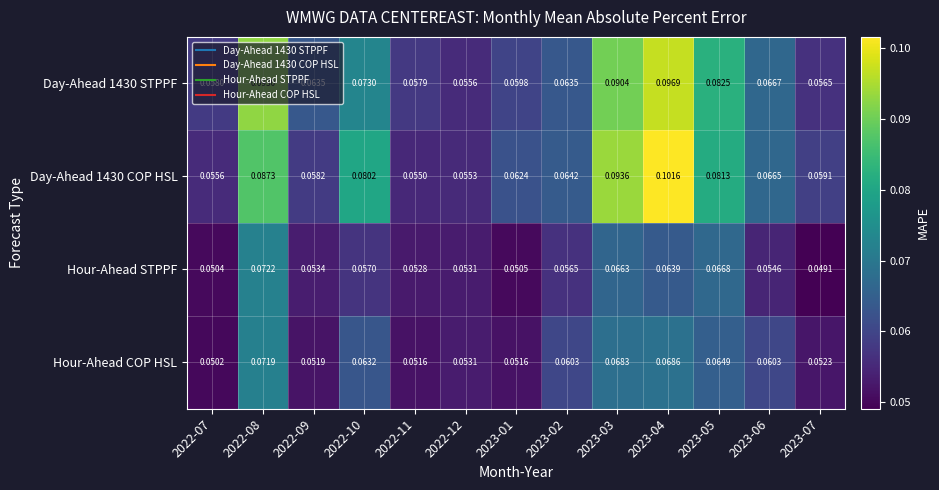

Is the value of Day-Ahead 1430 STPPF at 2023-01 greater than the value of Hour-Ahead COP HSL at 2022-09?

Yes